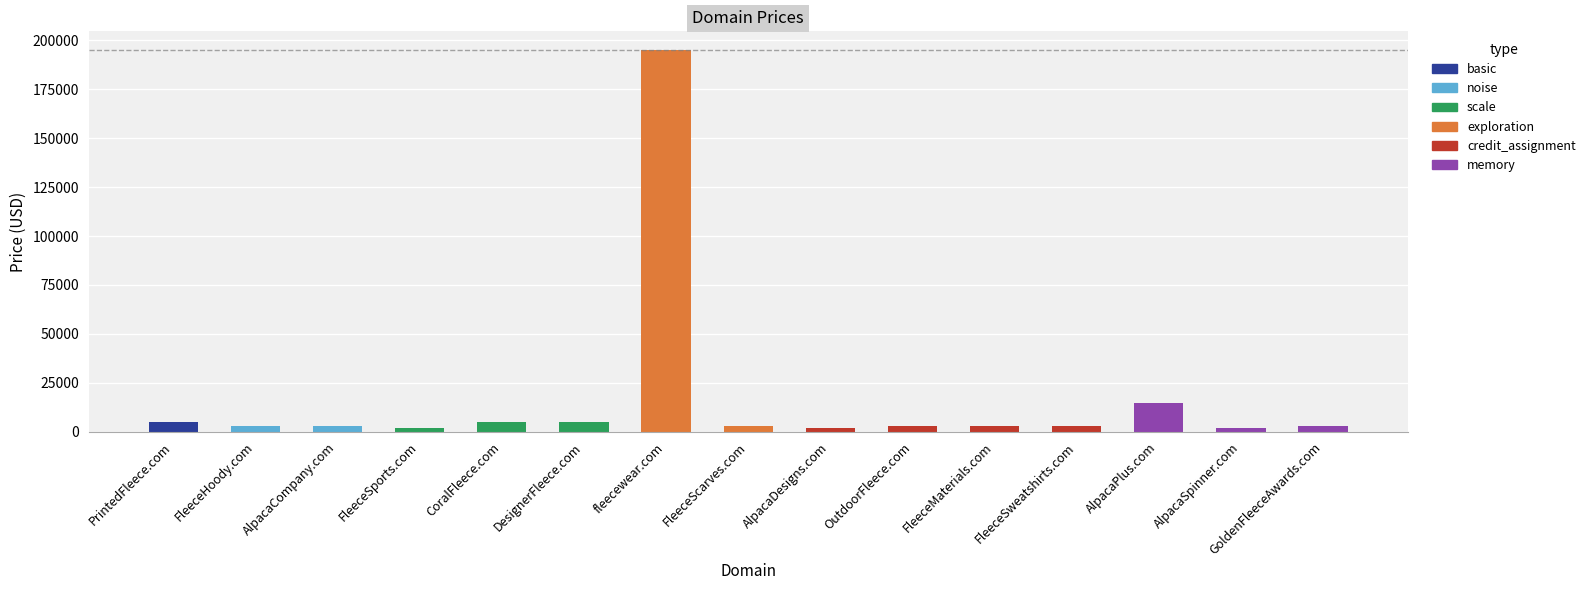

Which category has the highest value across all series?

fleecewear.com